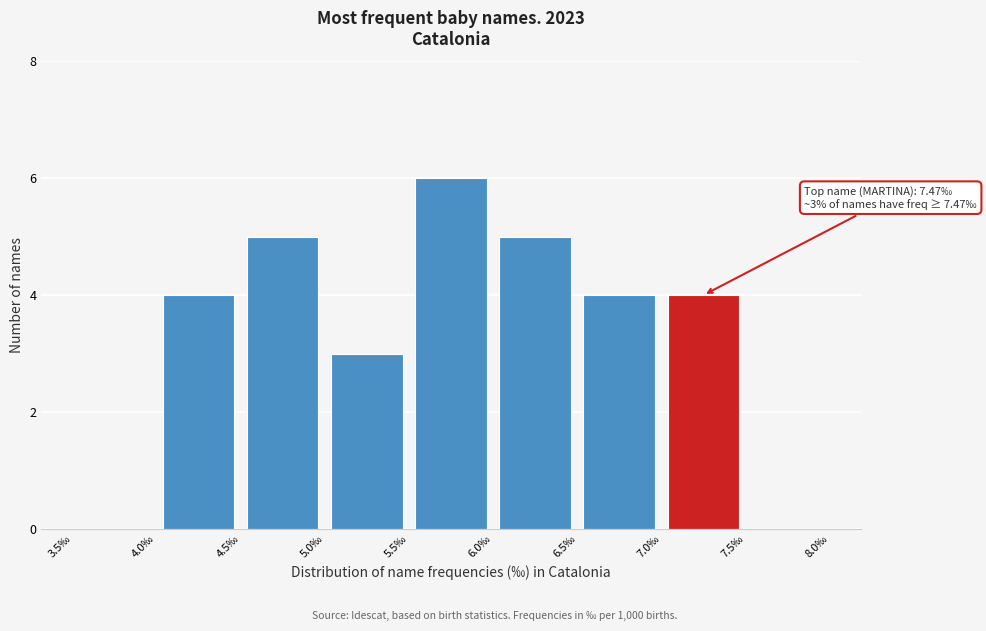

Which range on the x-axis has the tallest bar?

5.5 to 6.0